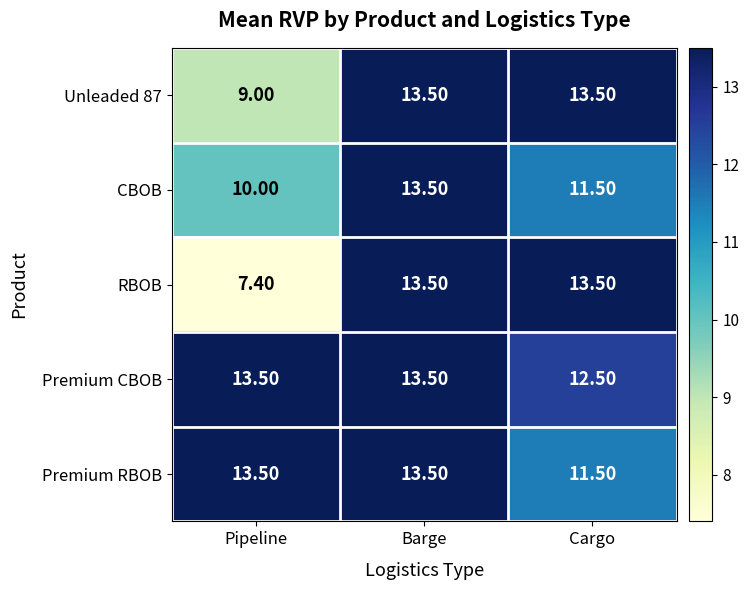

Which series changed the most between Pipeline and Barge?

RBOB